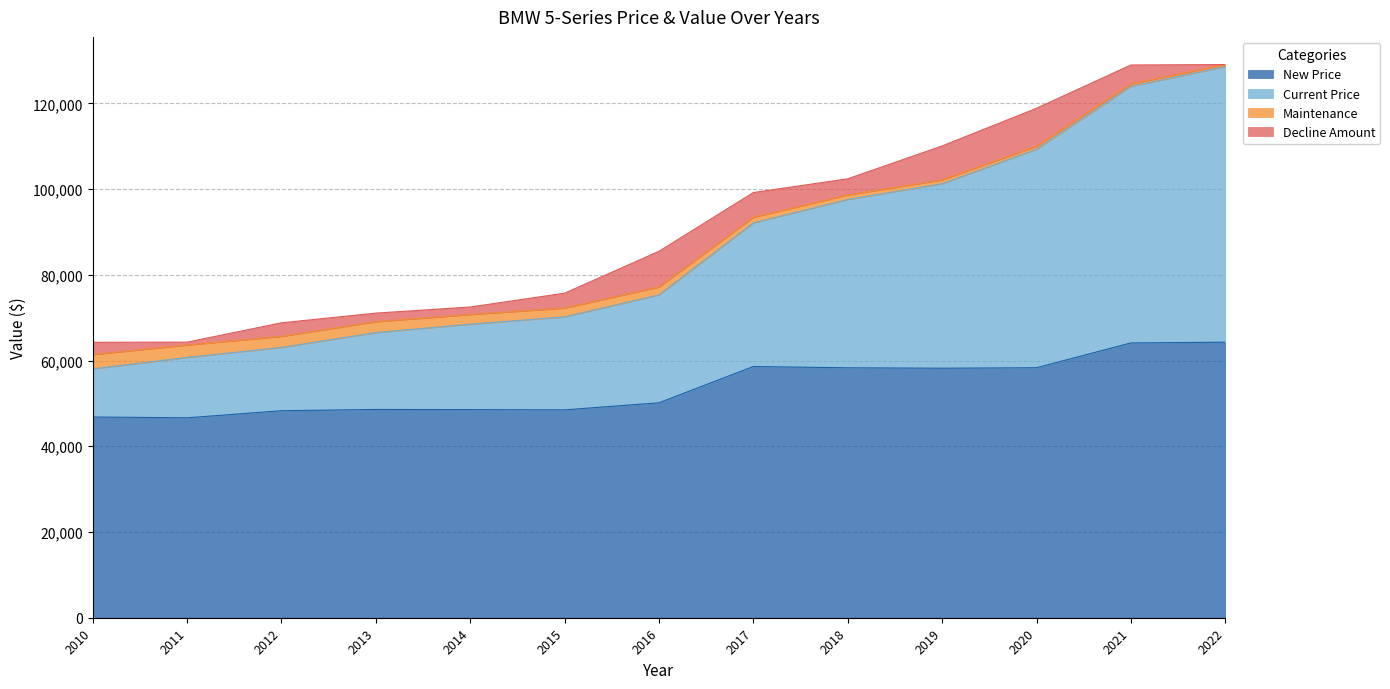

At which category does the chart reach its peak across all series?

2022